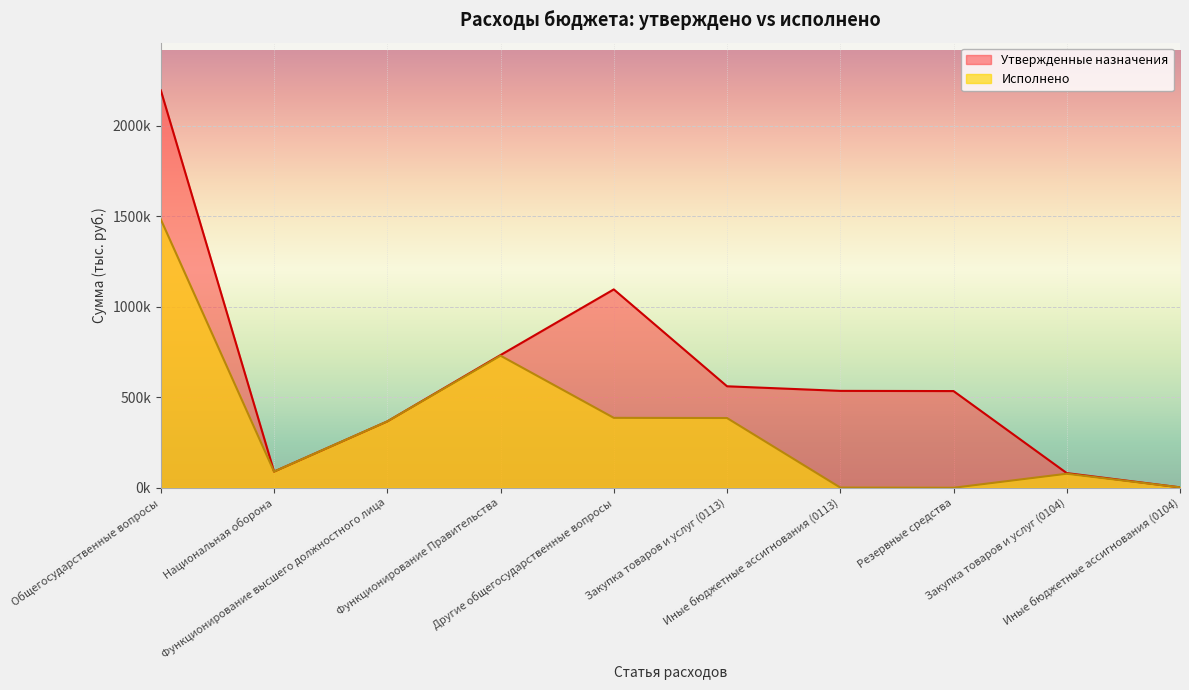

What are all the series names shown in the legend?

Утвержденные назначения, Исполнено